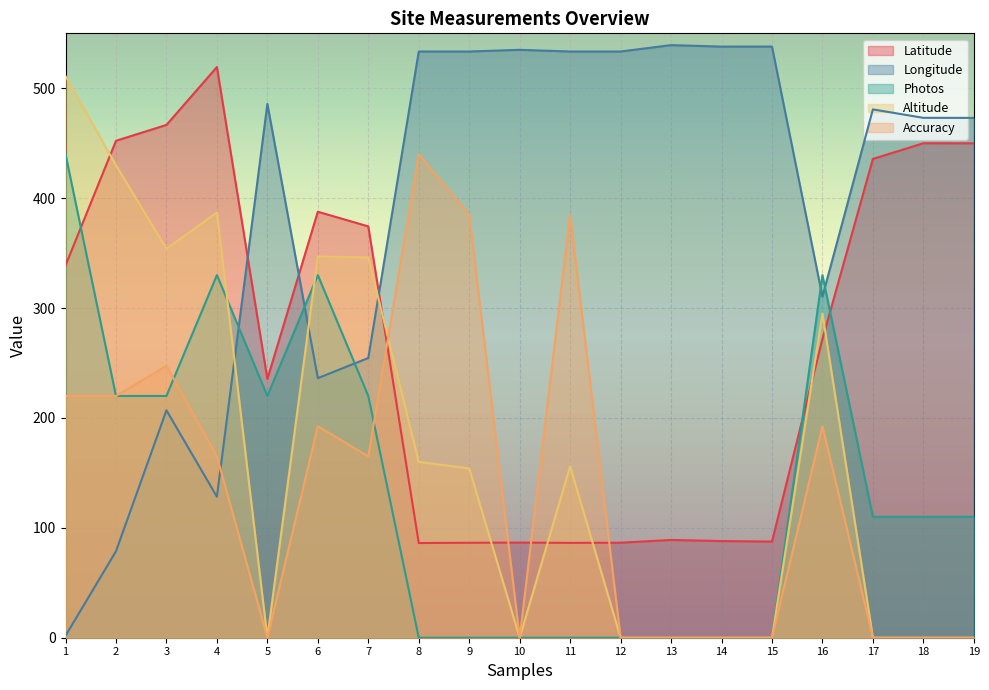

Which series has the widest spread of values?

Longitude